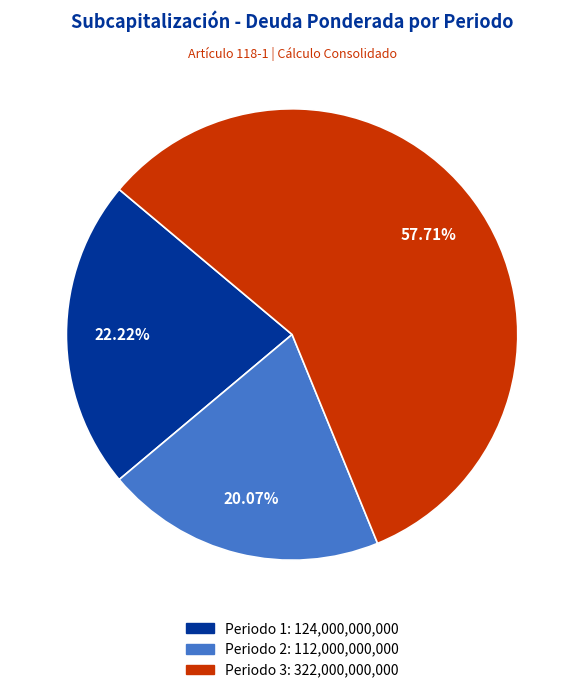

Which slice is the largest?

Periodo 3